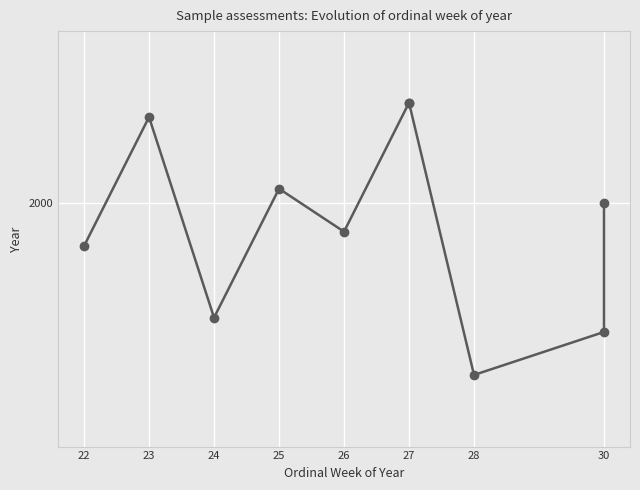

The chart shows a value of 1194 at 25. True or false?

False